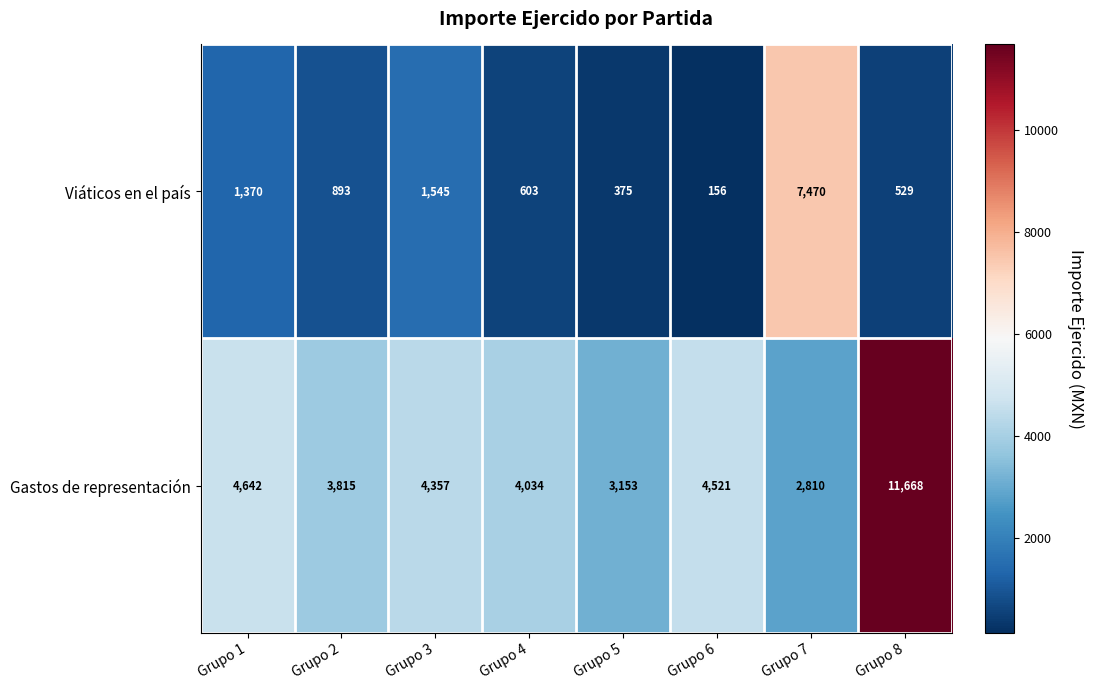

Between Grupo 4 and Grupo 5, which series saw the biggest shift?

Gastos de representación